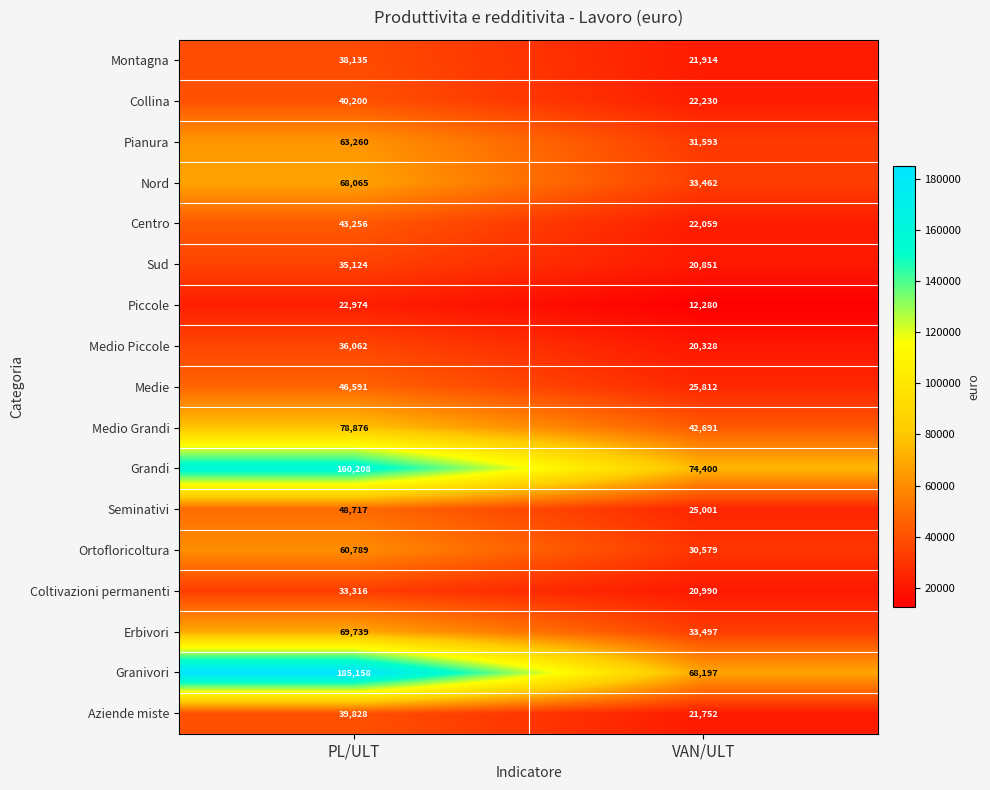

What is the difference between the Ortofloricoltura values at PL/ULT and VAN/ULT?

30210